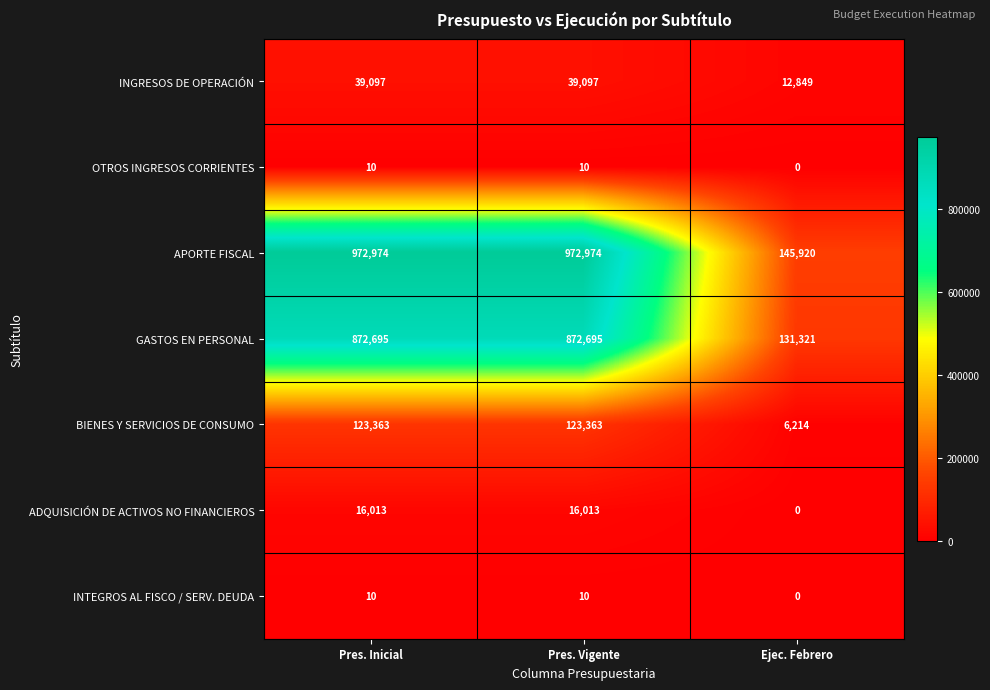

The value of BIENES Y SERVICIOS DE CONSUMO at Pres. Inicial is 123363. True or false?

True